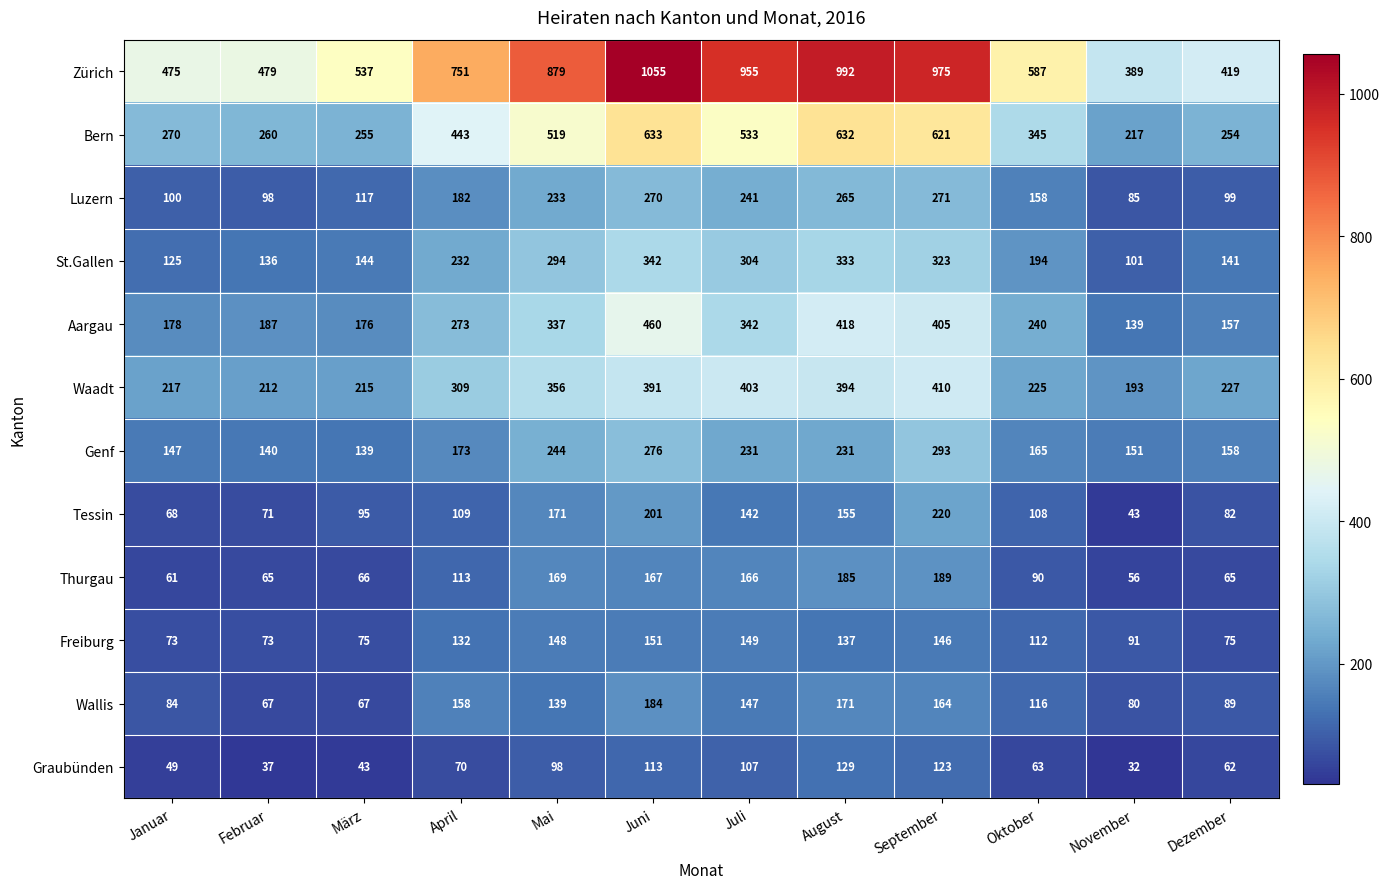

The value of Aargau at September is 405. True or false?

True